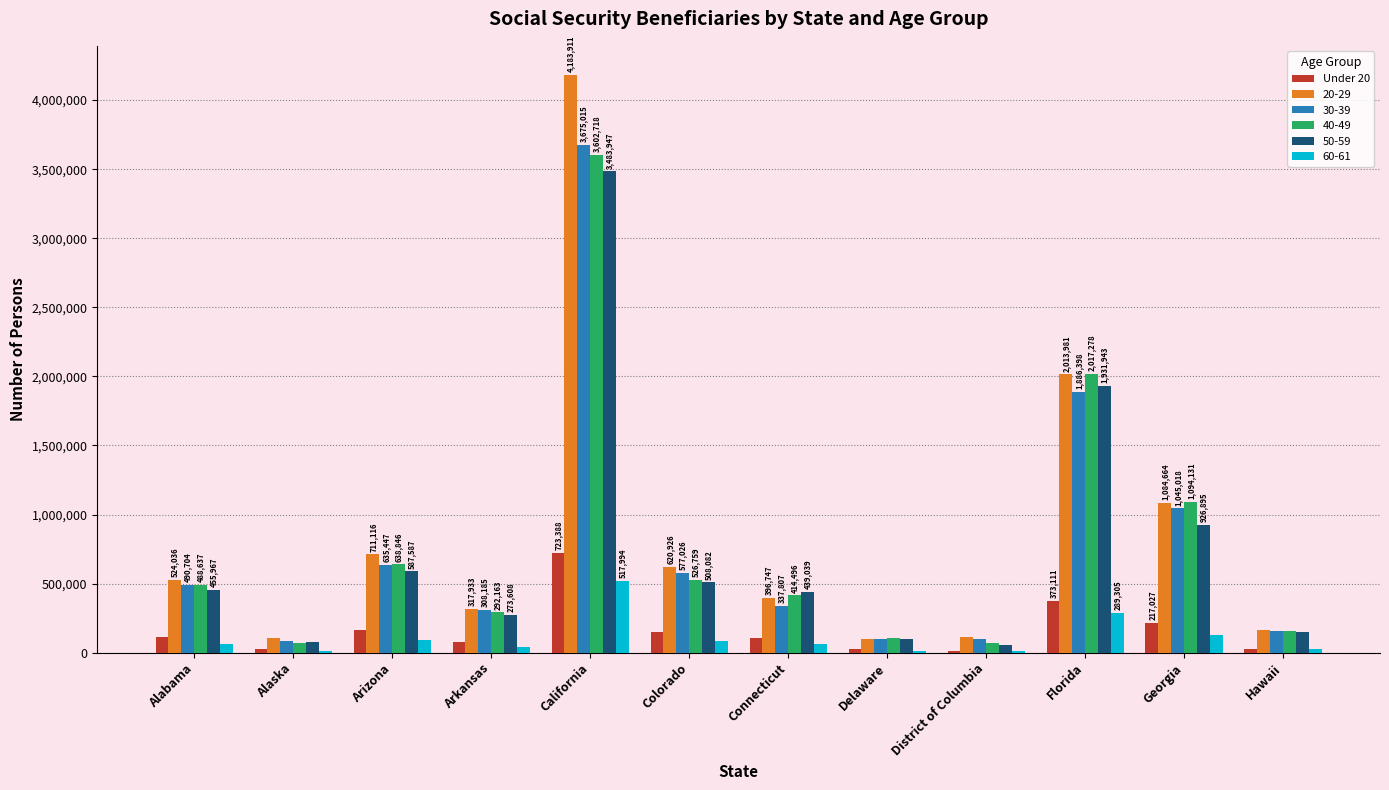

What is the sum of the 50-59 values at Florida and District of Columbia?

1987207